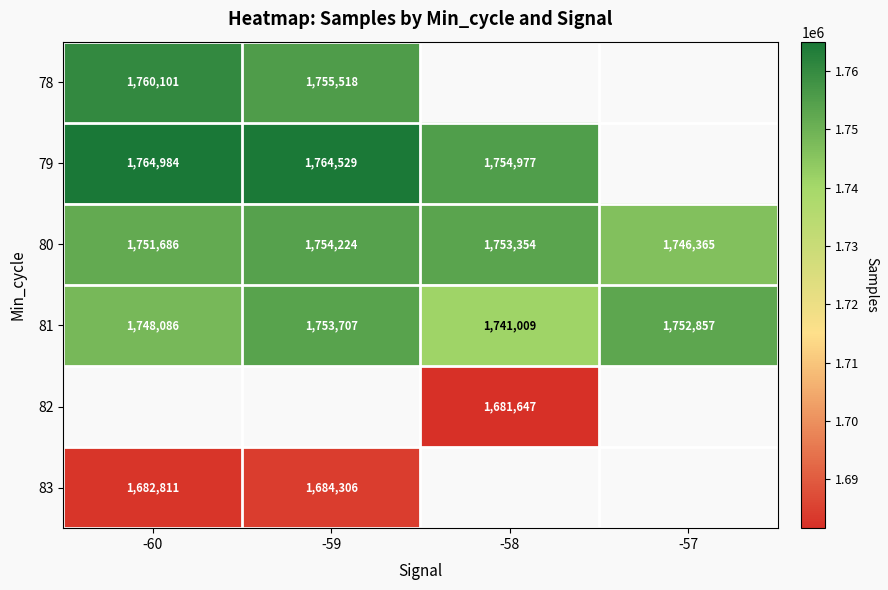

Which category has the highest value across all series?

-60